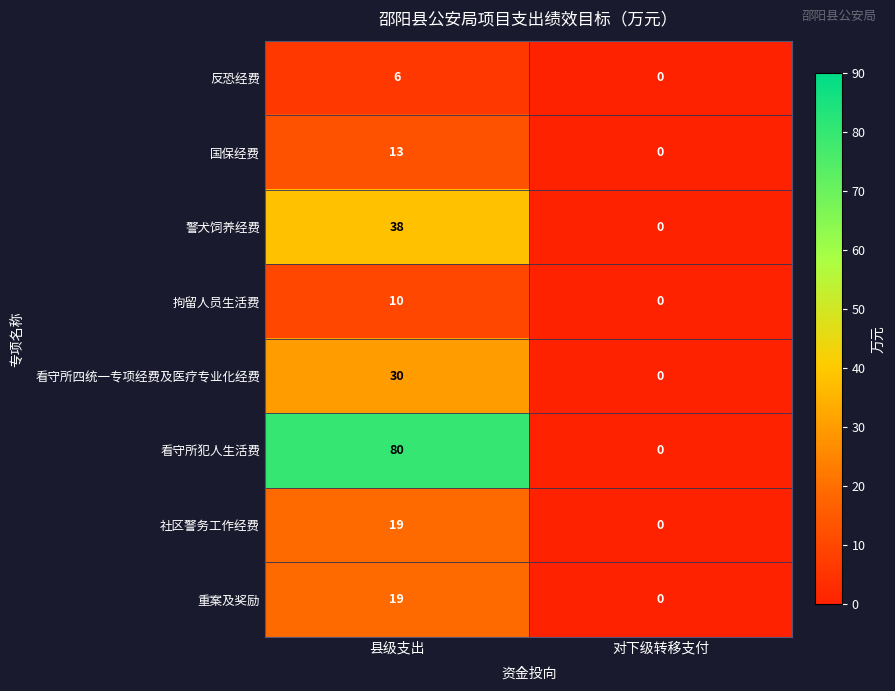

How many series are shown in this chart?

8